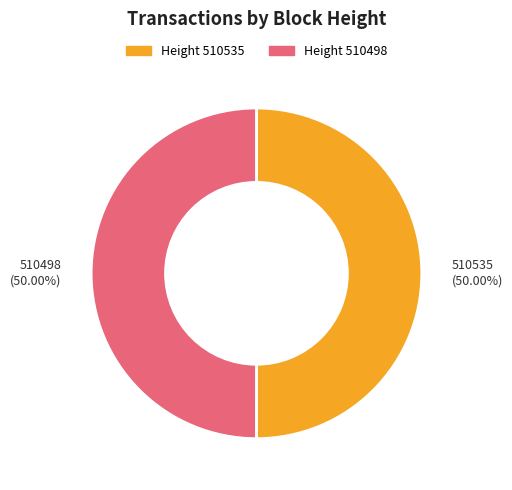

Is the sum of 510498 and 510535 greater than half?

Yes